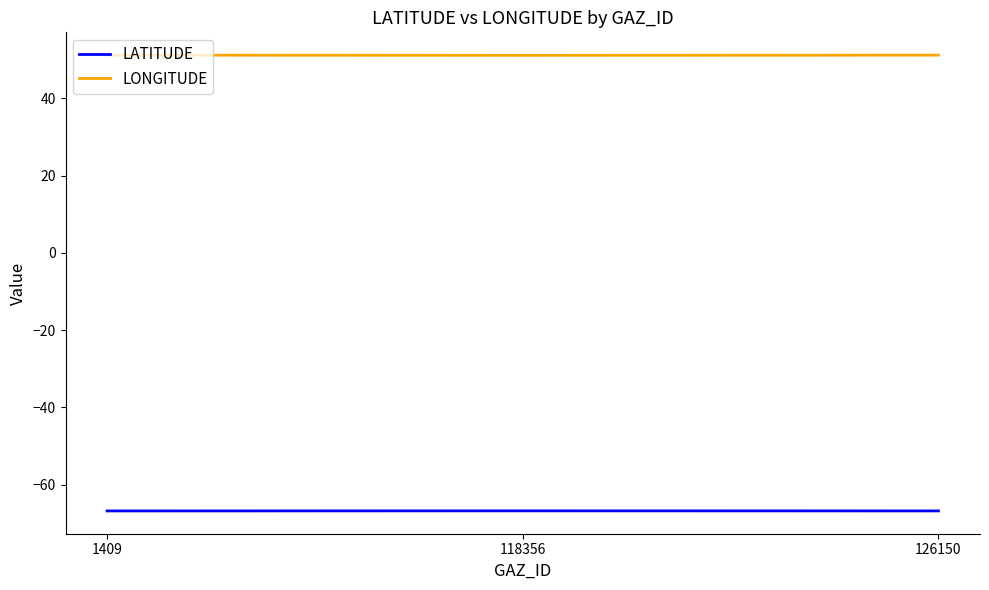

Which series has the largest total across all categories?

LONGITUDE